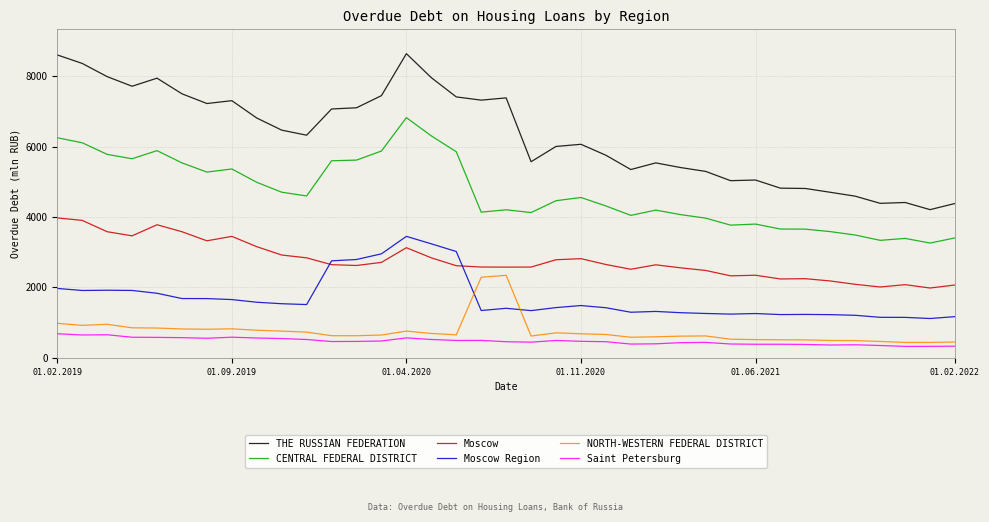

Which series has the largest total across all categories?

THE RUSSIAN FEDERATION